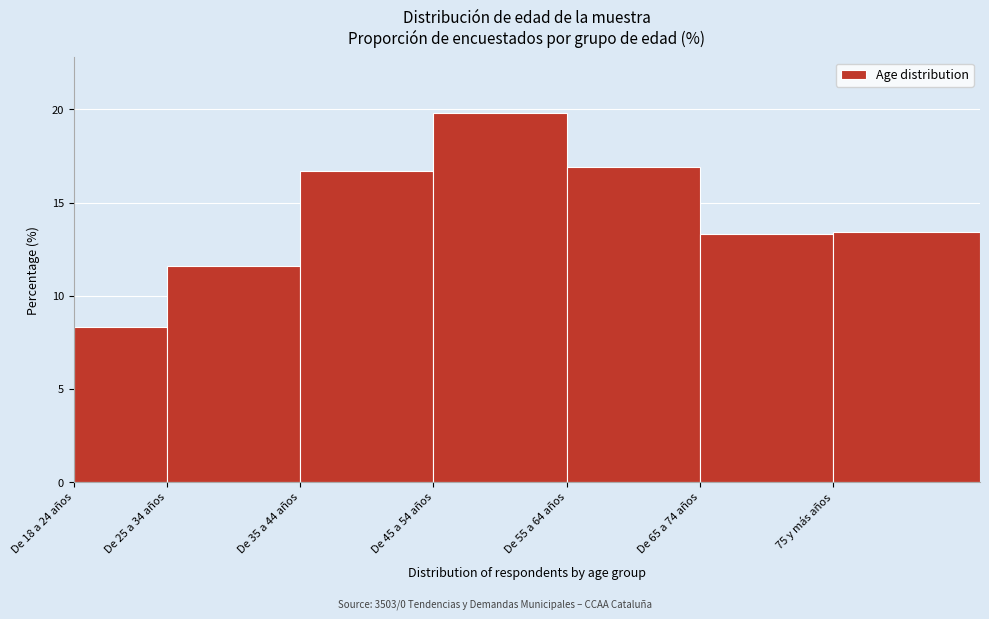

Reading right to left, what are all the values shown in this chart?

75 y más años=13.4	De 65 a 74 años=13.3	De 55 a 64 años=16.9	De 45 a 54 años=19.8	De 35 a 44 años=16.7	De 25 a 34 años=11.6	De 18 a 24 años=8.3